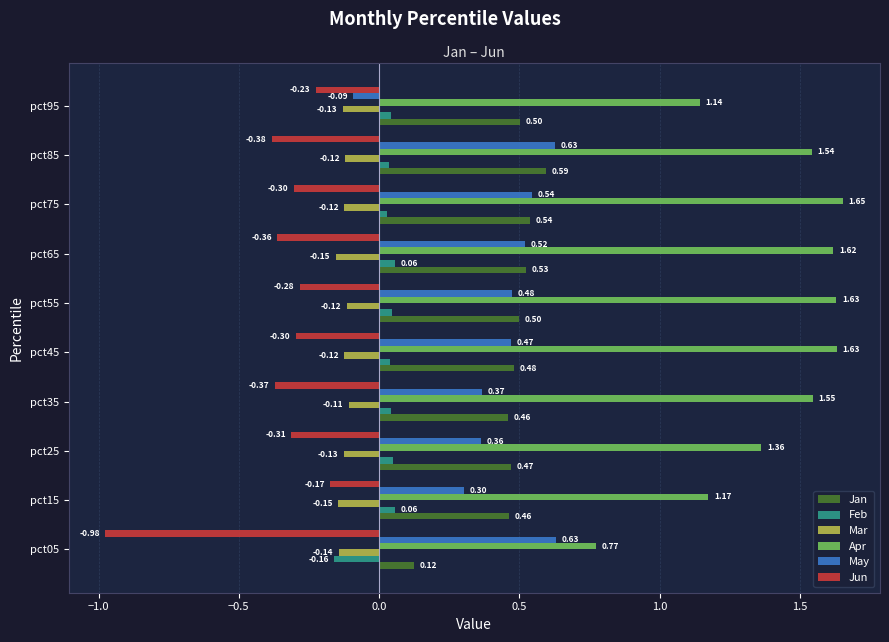

Which series has the largest range (max minus min)?

Apr